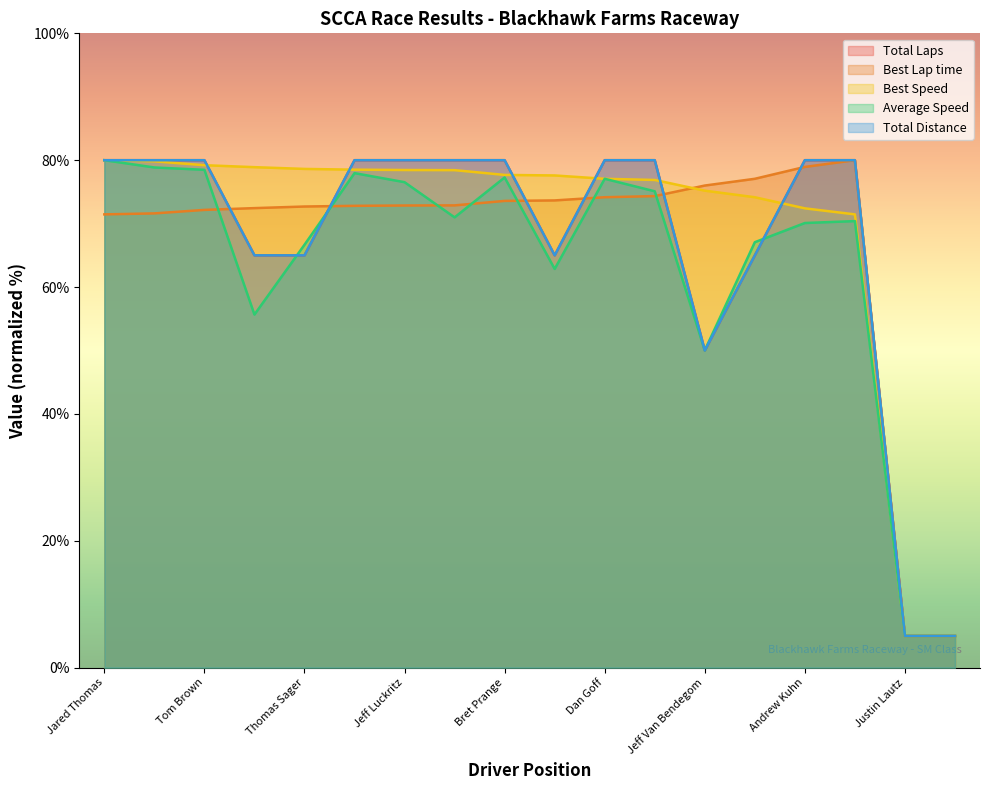

Is the value of Best Speed at Paul Gilbert greater than the value of Average Speed at Jared Thomas?

No